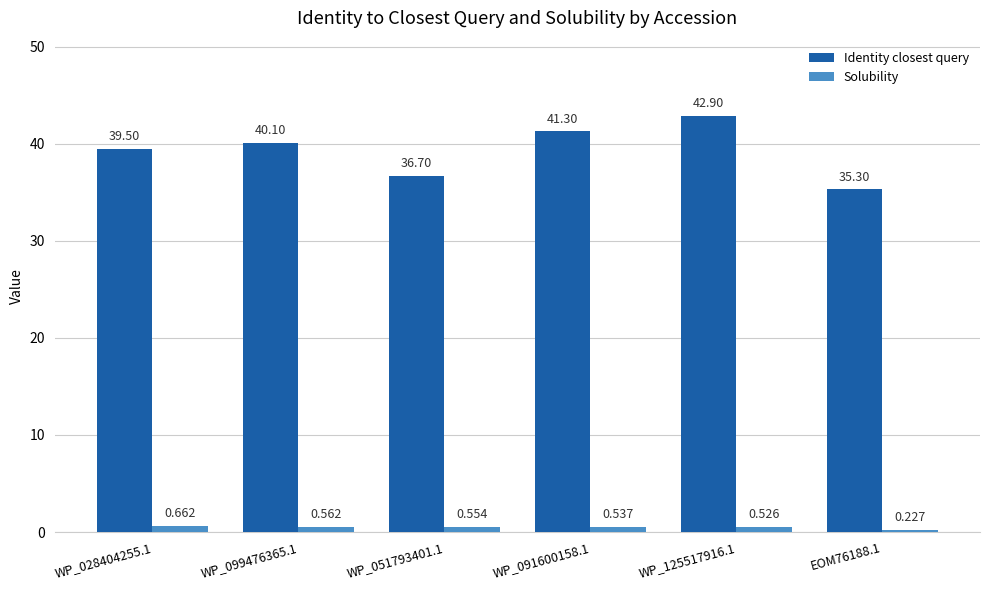

Which series has the largest total across all categories?

Identity closest query